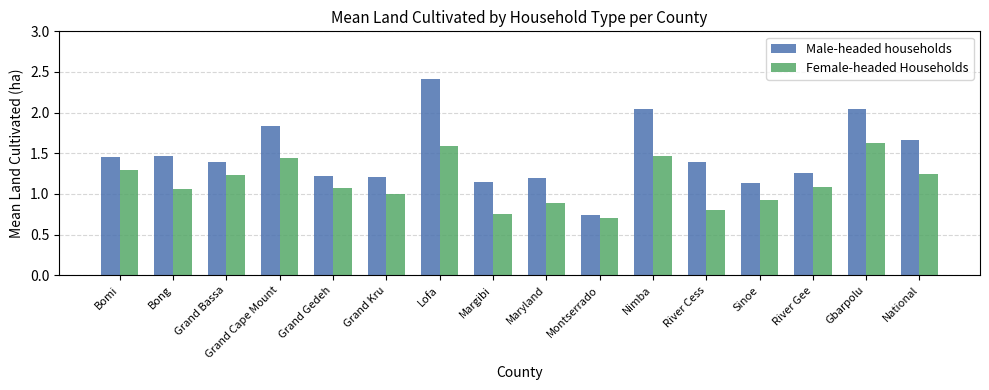

At how many categories does at least one series exceed 1?

15